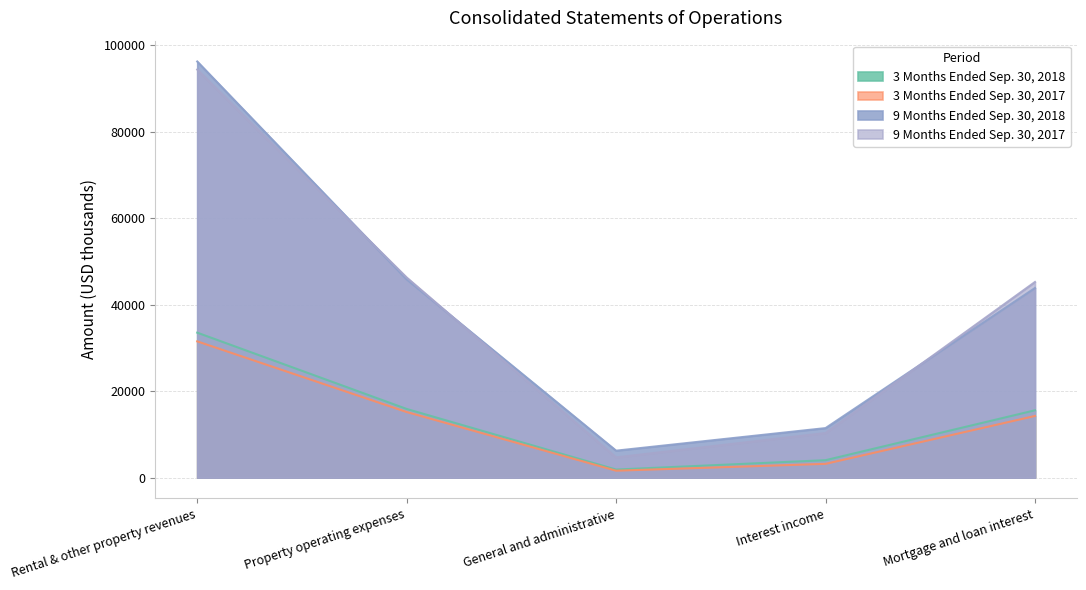

What is the average value of the 3 Months Ended Sep. 30, 2018 series?

14161